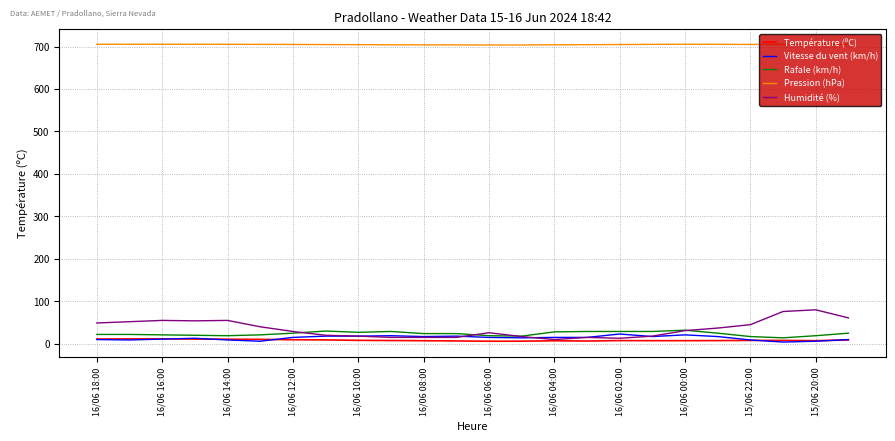

What is the lowest value of the Vitesse du vent (km/h) series?

4.0